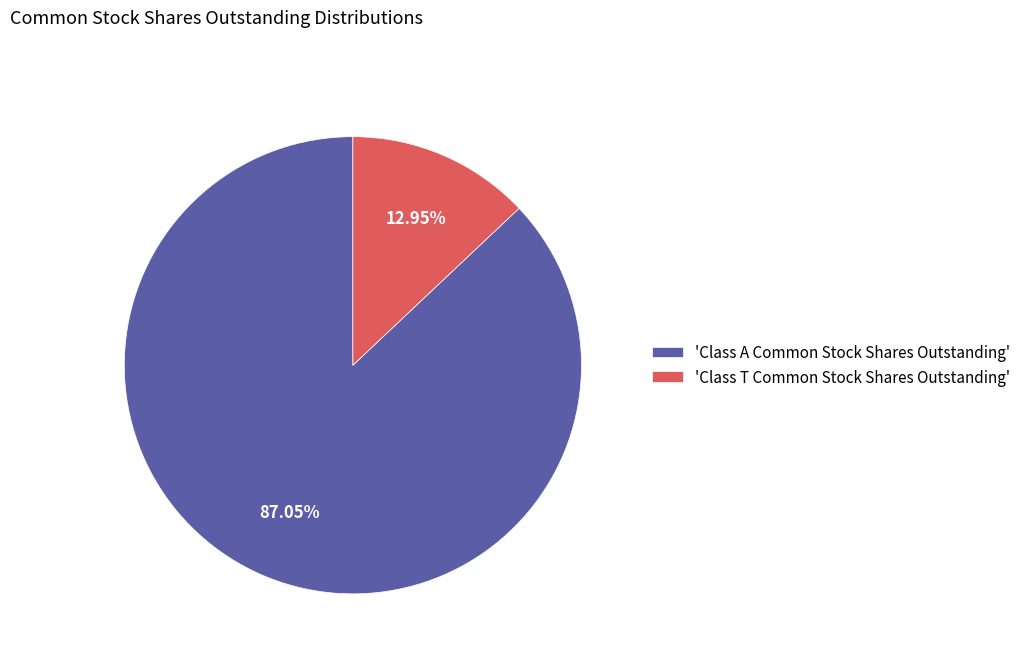

Which category has the biggest portion of the pie?

'Class A Common Stock Shares Outstanding'